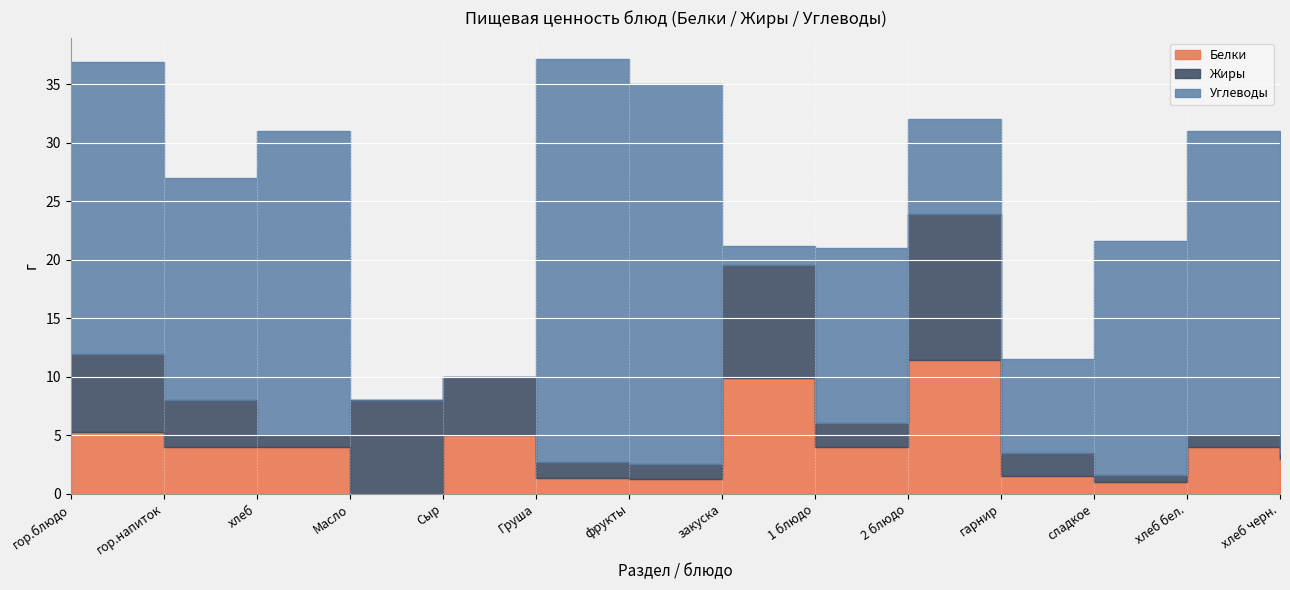

What is the average value of the Жиры series?

4.0